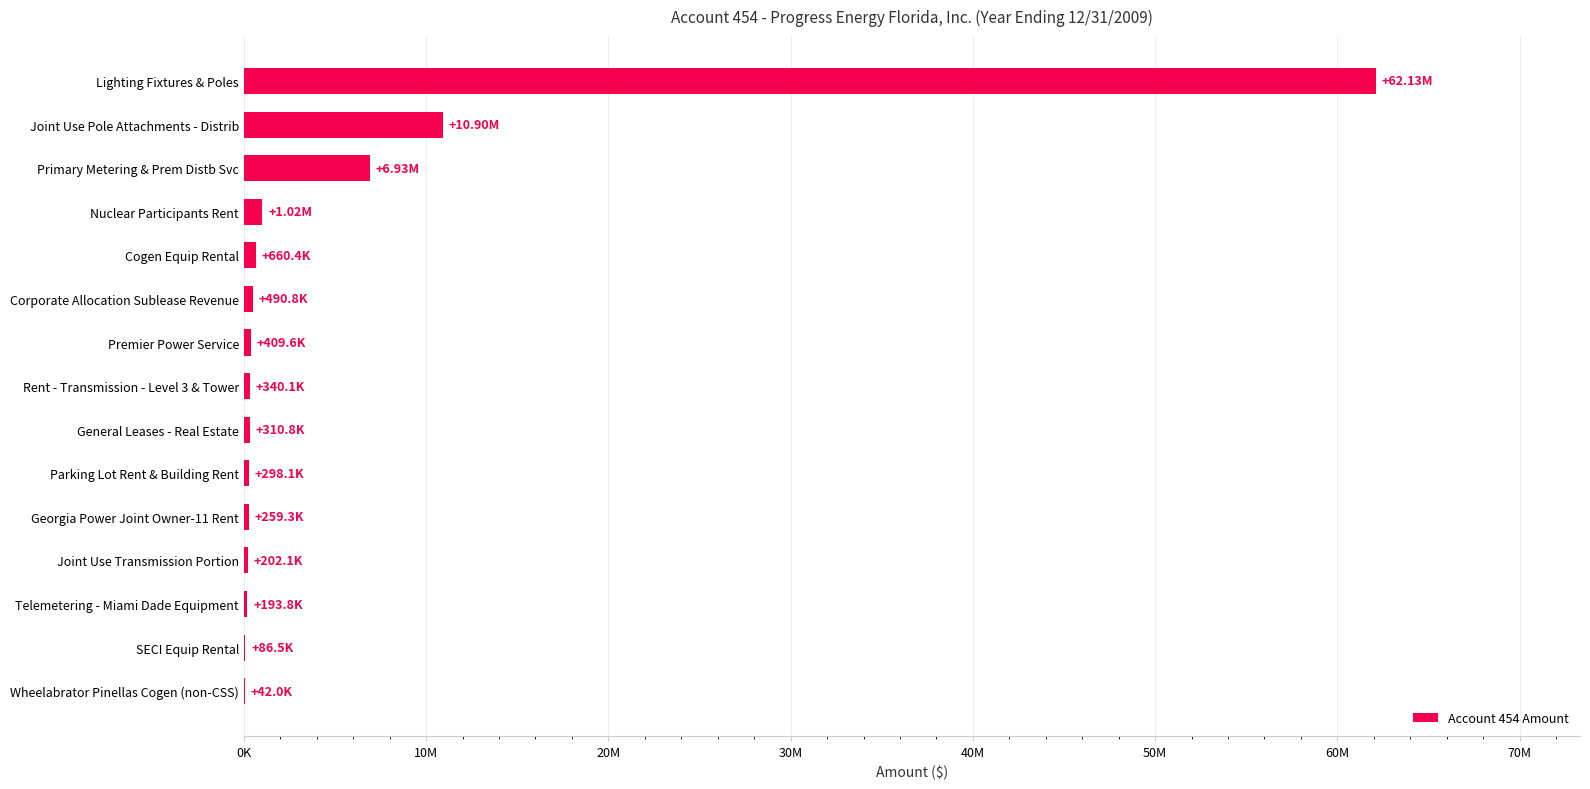

Are the bars horizontal?

Yes